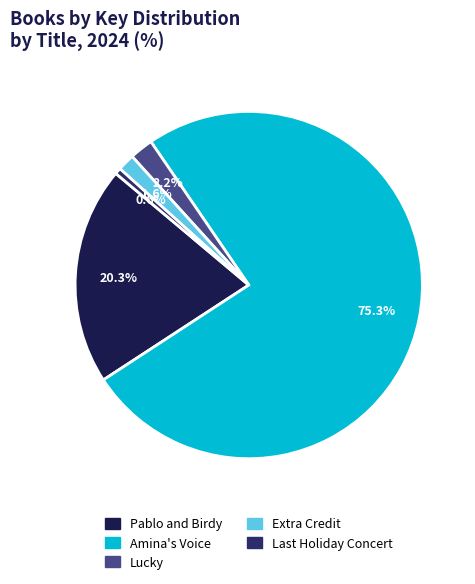

Combined, what portion of the pie is Amina's Voice and Extra Credit?

76.9%